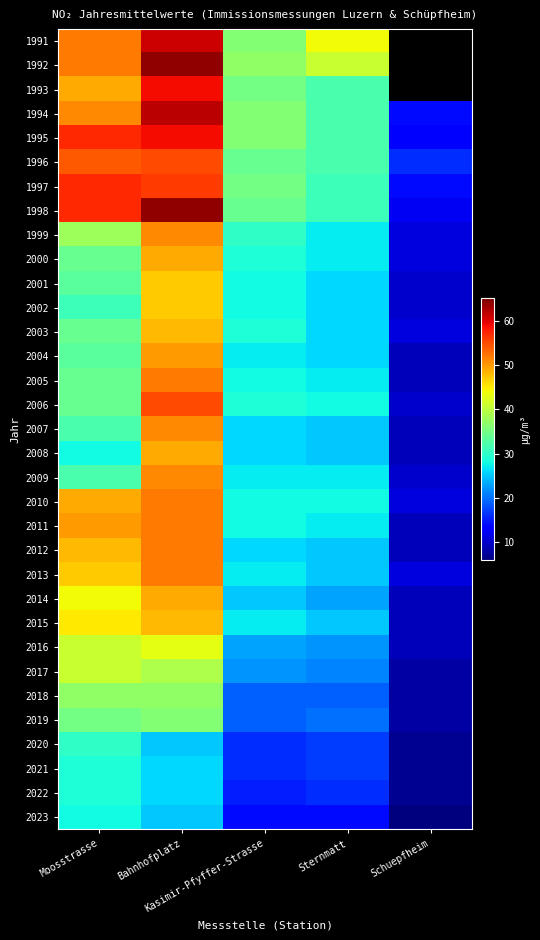

True or false: 2012 has a value of 42.0 at Kasimir-Pfyffer-Strasse.

False